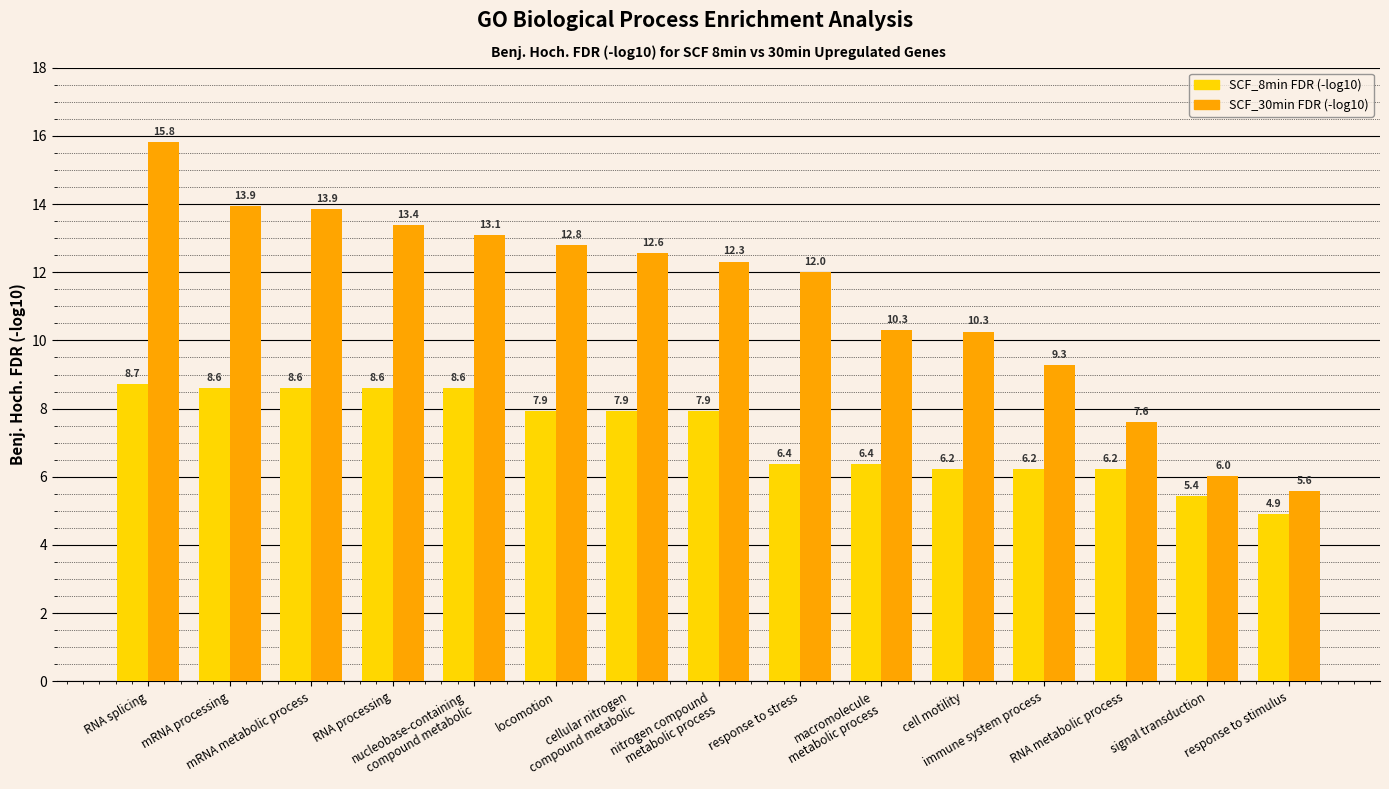

What is the minimum value shown in the chart?

4.9